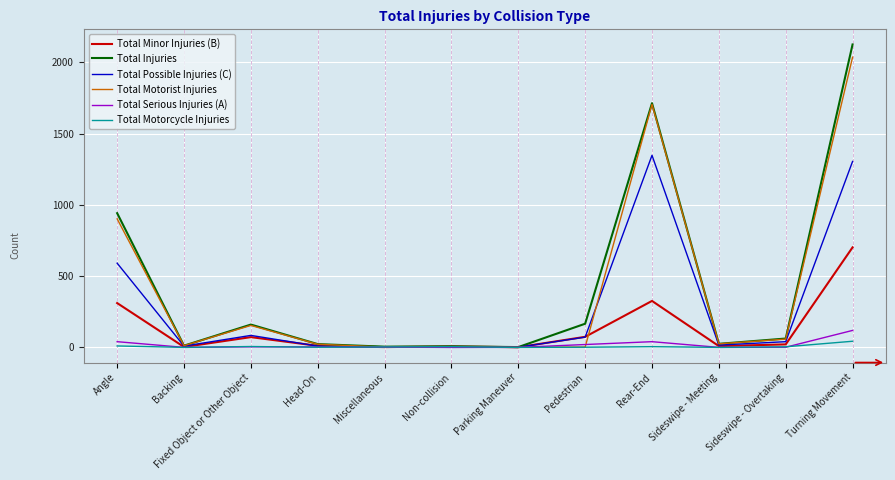

Which series has the widest spread of values?

Total Injuries